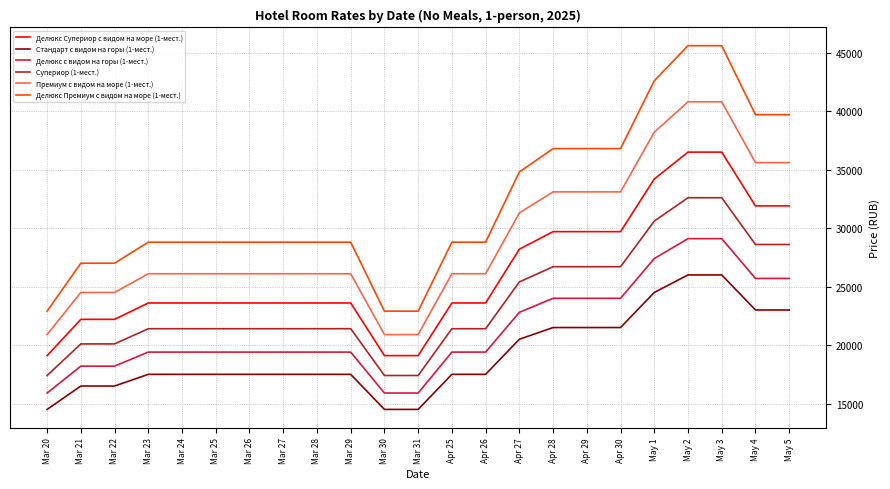

Which series changed the most between Mar 24 and May 4?

Делюкс Премиум с видом на море (1-мест.)